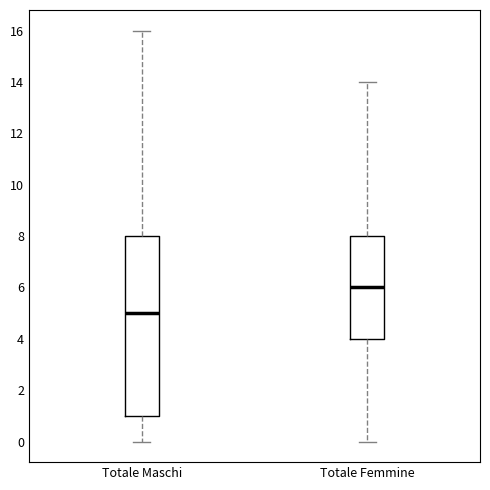

Reading left to right, transcribe this box plot: for each box, give where its median line is, the range the box spans, and where its two whiskers end, as read against the y-axis. The values are not printed on the chart, so give them approximately, as read against the axis.

Totale Maschi: median 5, box 1 to 8, whiskers 0 to 16
Totale Femmine: median 6, box 4 to 8, whiskers 0 to 14